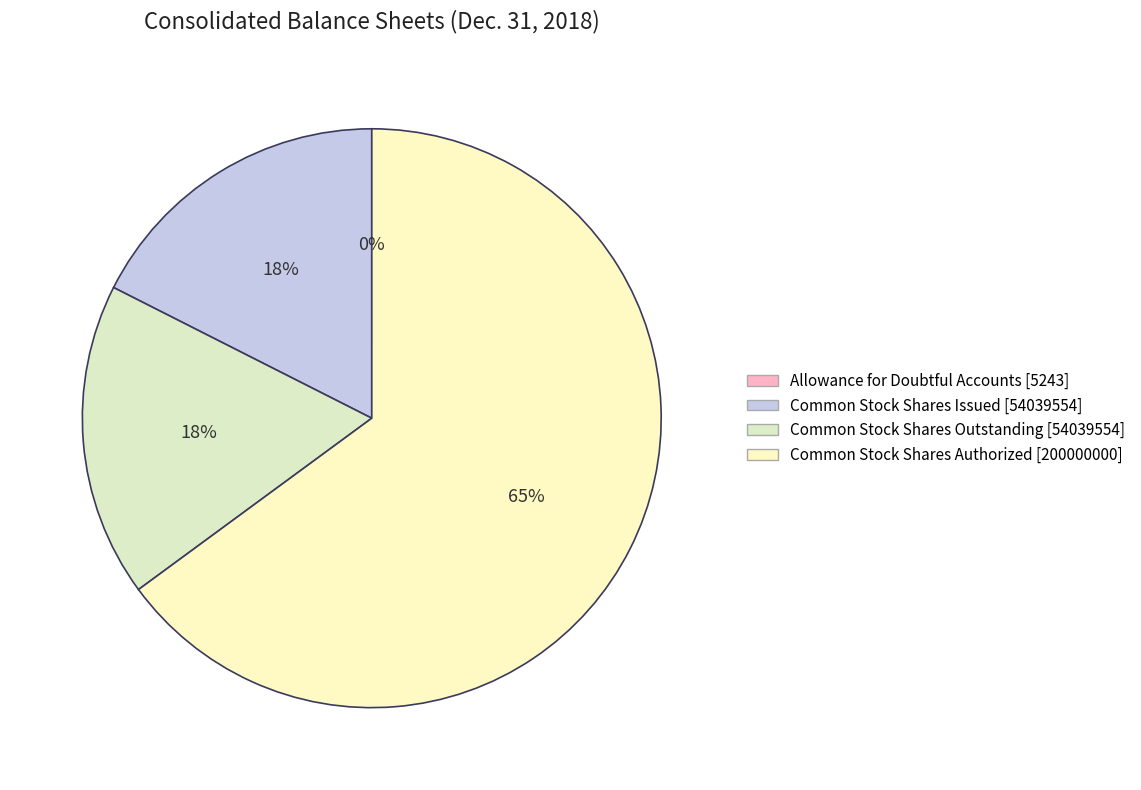

Between Common Stock Shares Issued [54039554] and Allowance for Doubtful Accounts [5243], which is larger?

Common Stock Shares Issued [54039554]